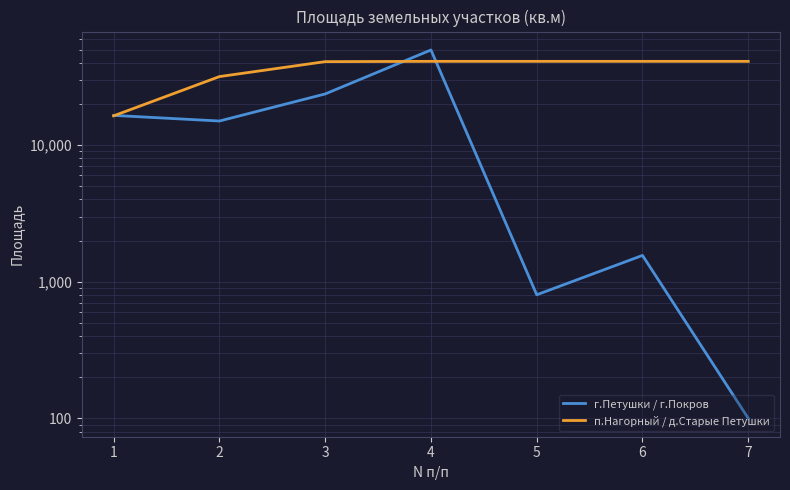

How many data points in г.Петушки / г.Покров are less than 15000?

3